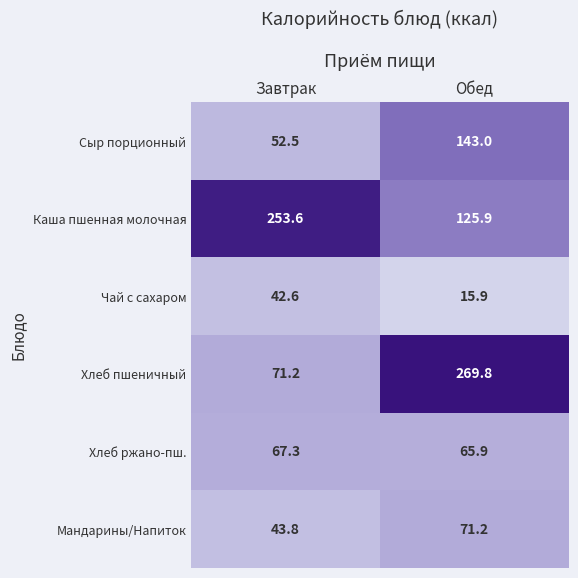

The value of Каша пшенная молочная at Обед is 73.4. True or false?

False